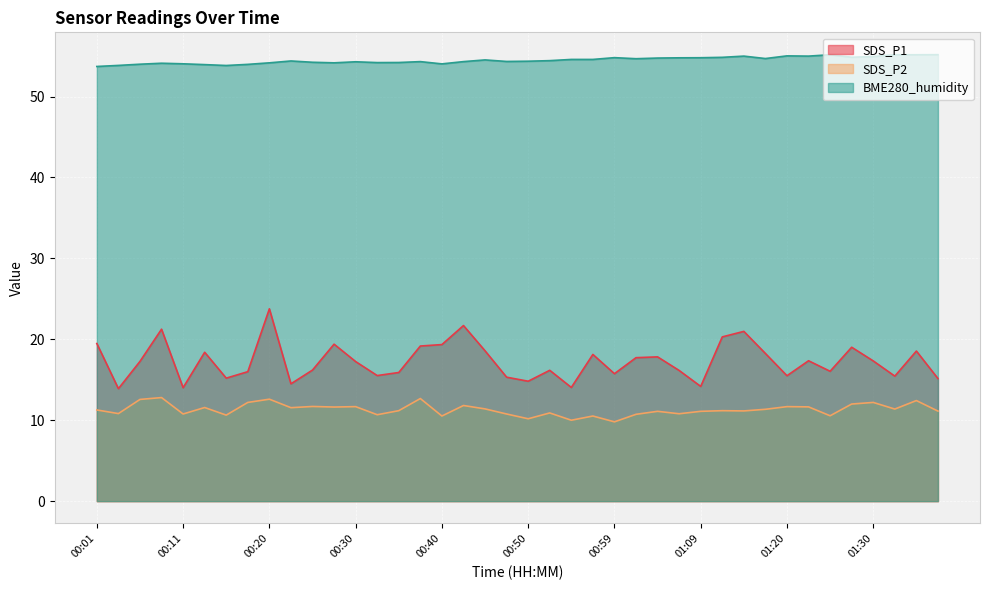

Which series has the largest range (max minus min)?

SDS_P1